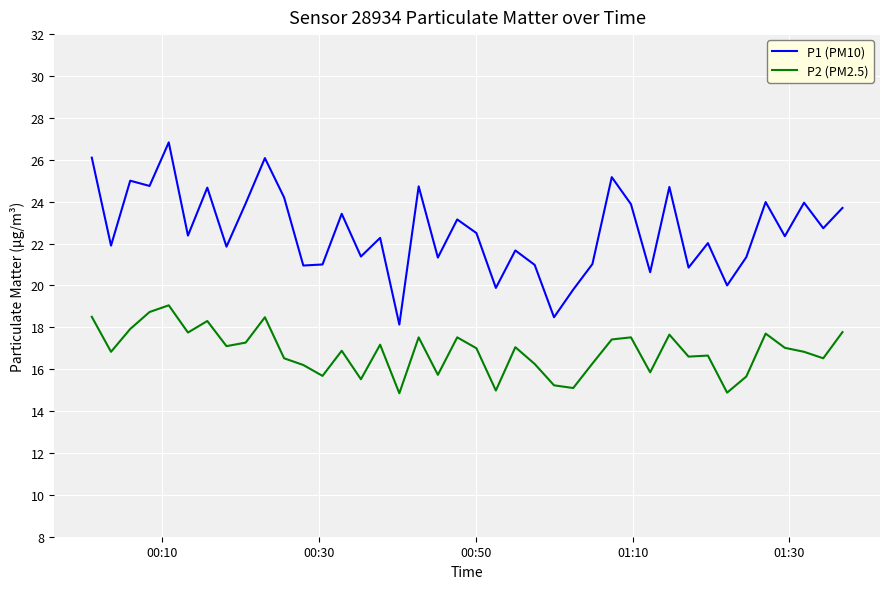

What is the highest value of the P1 (PM10) series?

26.8